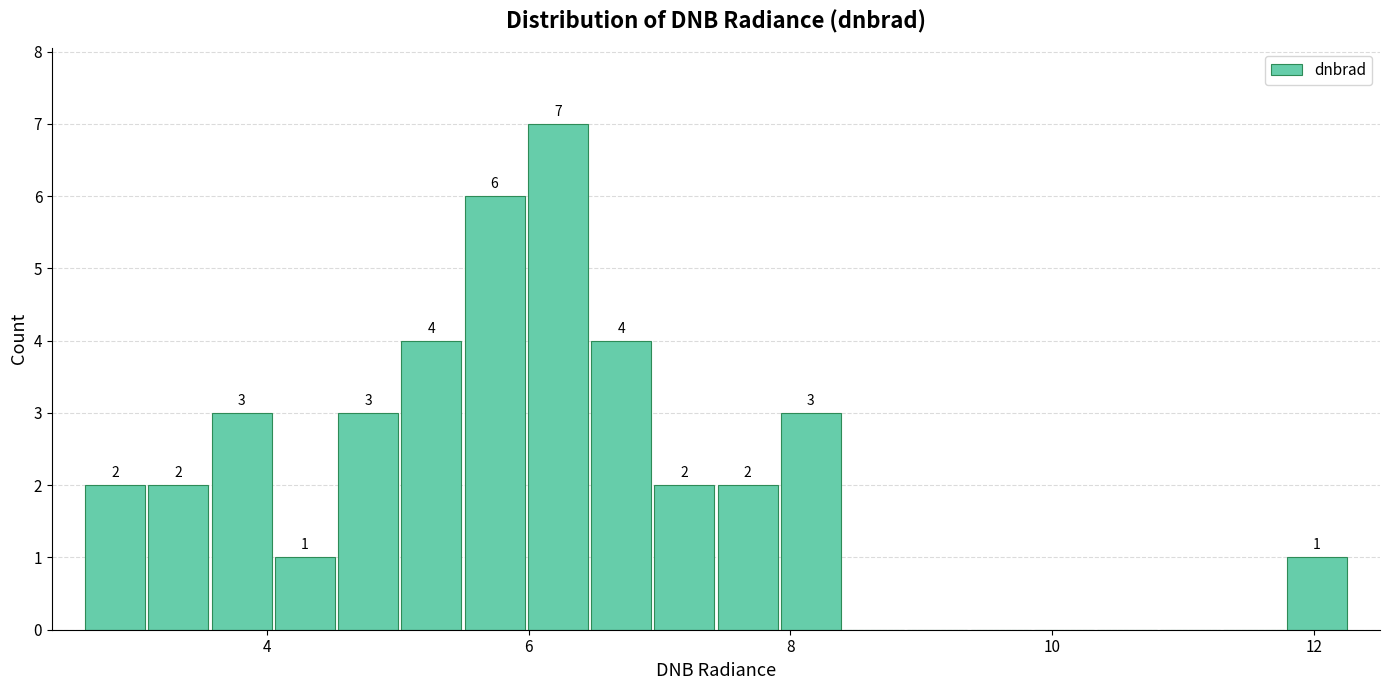

Around what value on the x-axis is the tallest bar? Give the approximate position of its centre, as read against the axis.

6.2